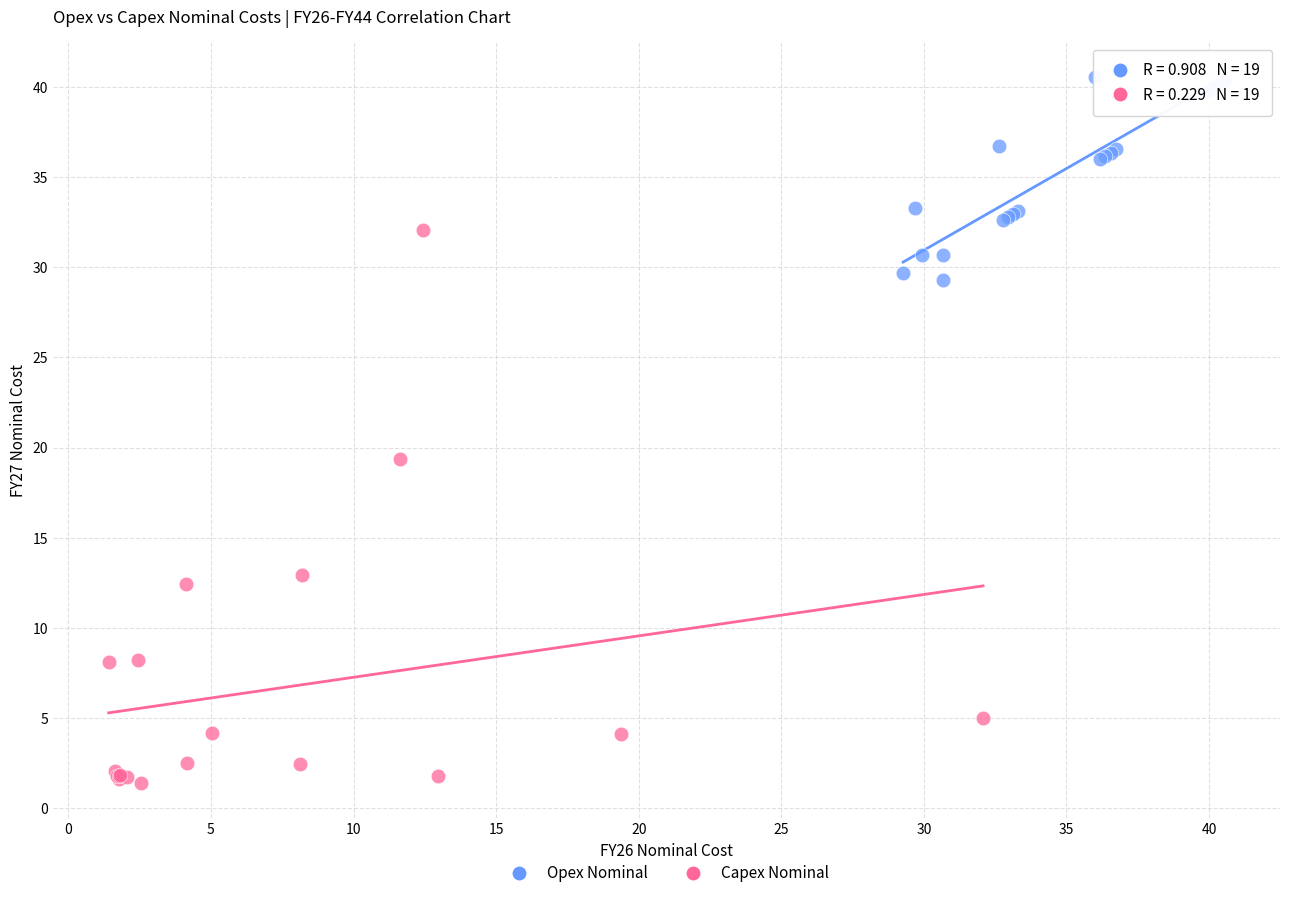

Which series has the widest spread of Y values?

Capex Nominal